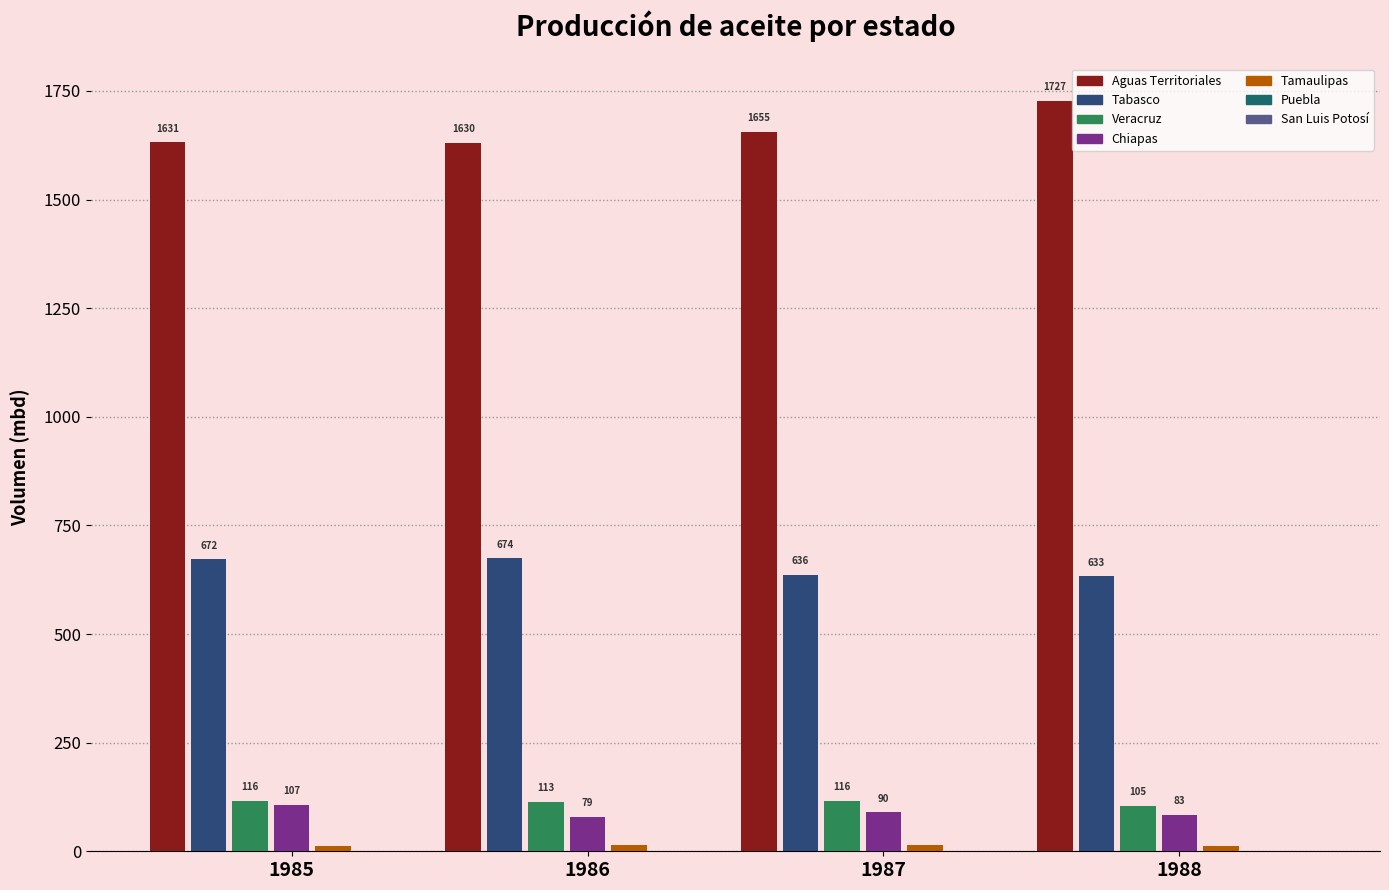

Which category has the highest value in the Veracruz series?

1985